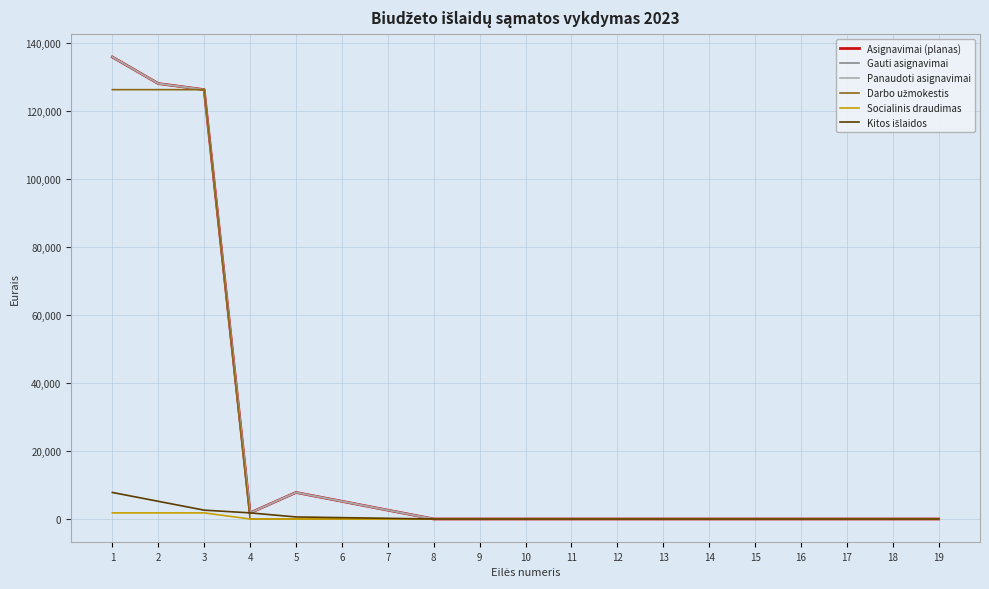

How many lines are shown in the chart?

6